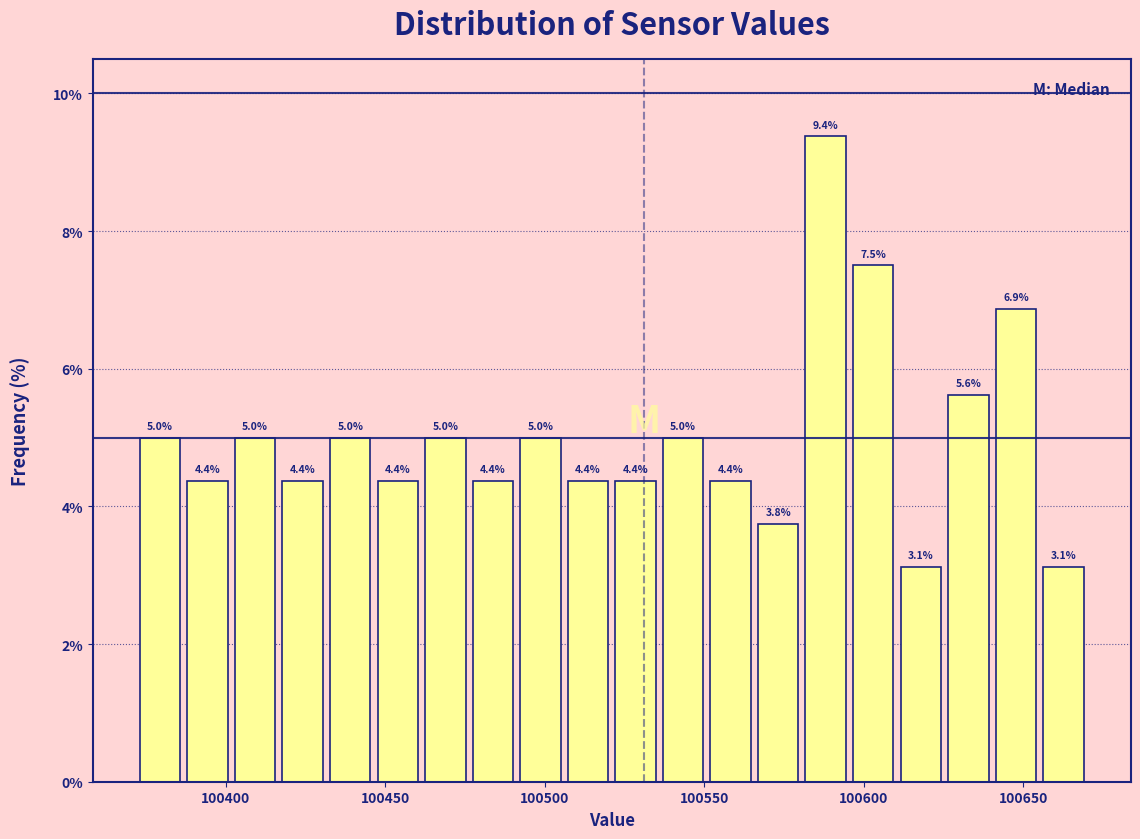

Read against the x-axis, roughly where is the centre of the tallest bar?

100590